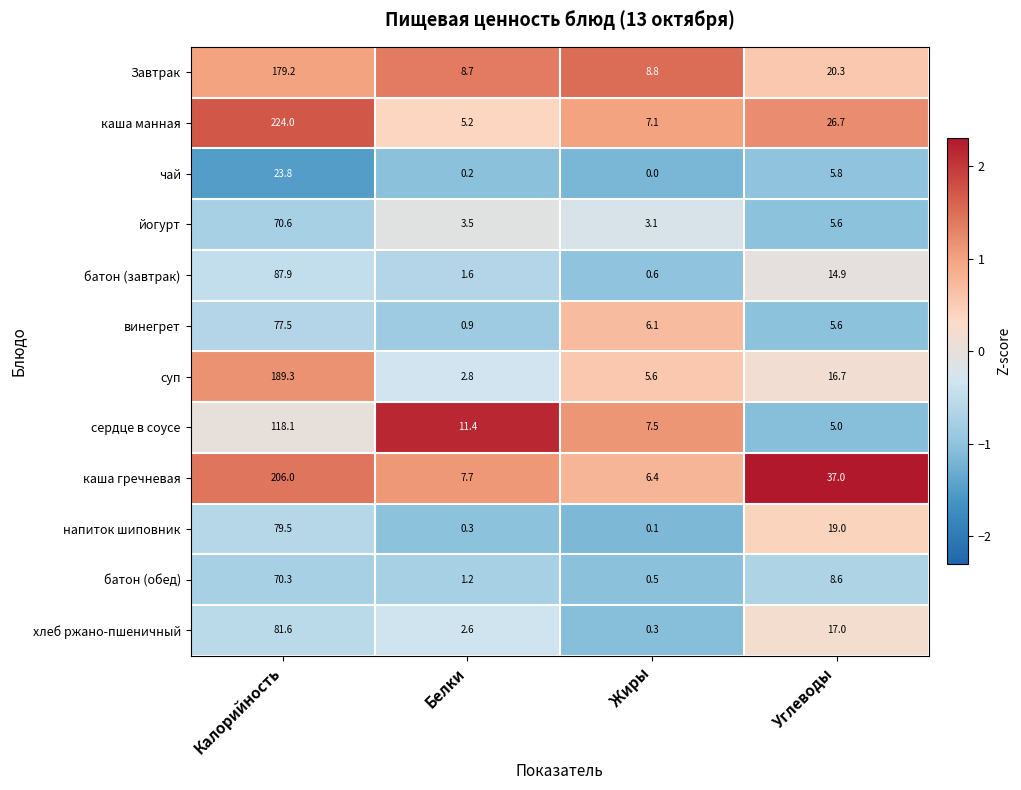

The value of каша манная at Жиры is 7.1. True or false?

True